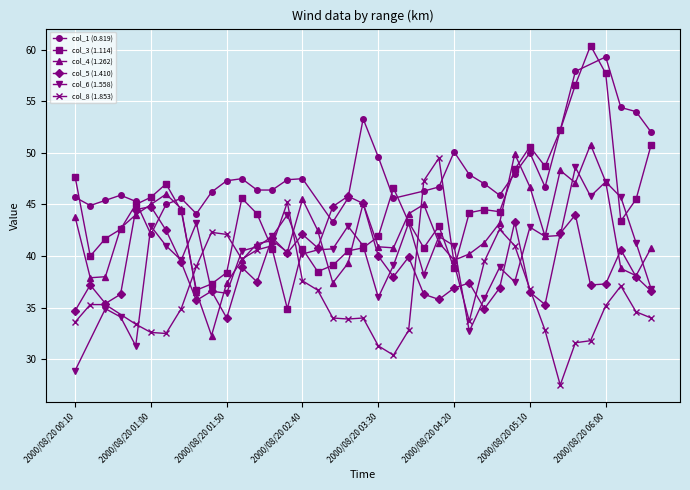

The col_4 (1.262) series shows 63.5 at 2000/08/20 03:50. True or false?

False